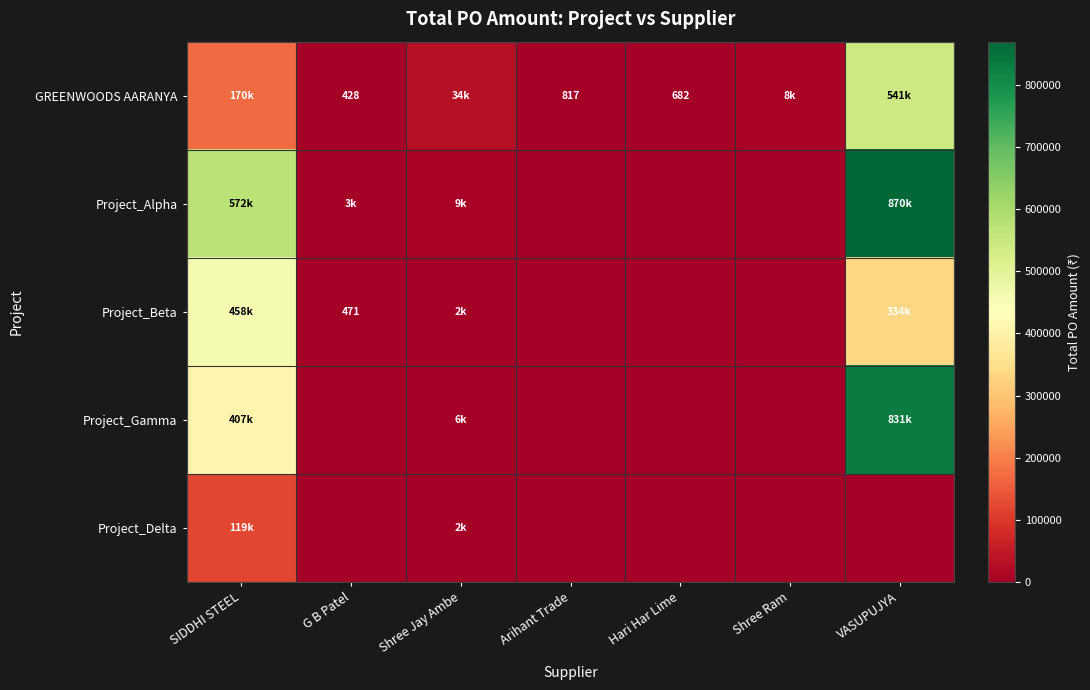

The value of Project_Beta at VASUPUJYA is 116378.1. True or false?

False